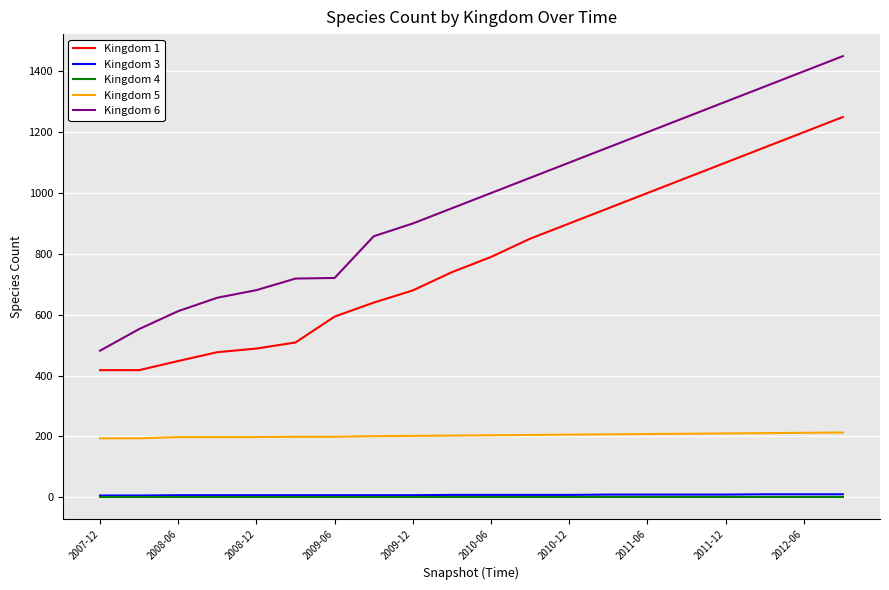

Which series has the widest spread of values?

Kingdom 6